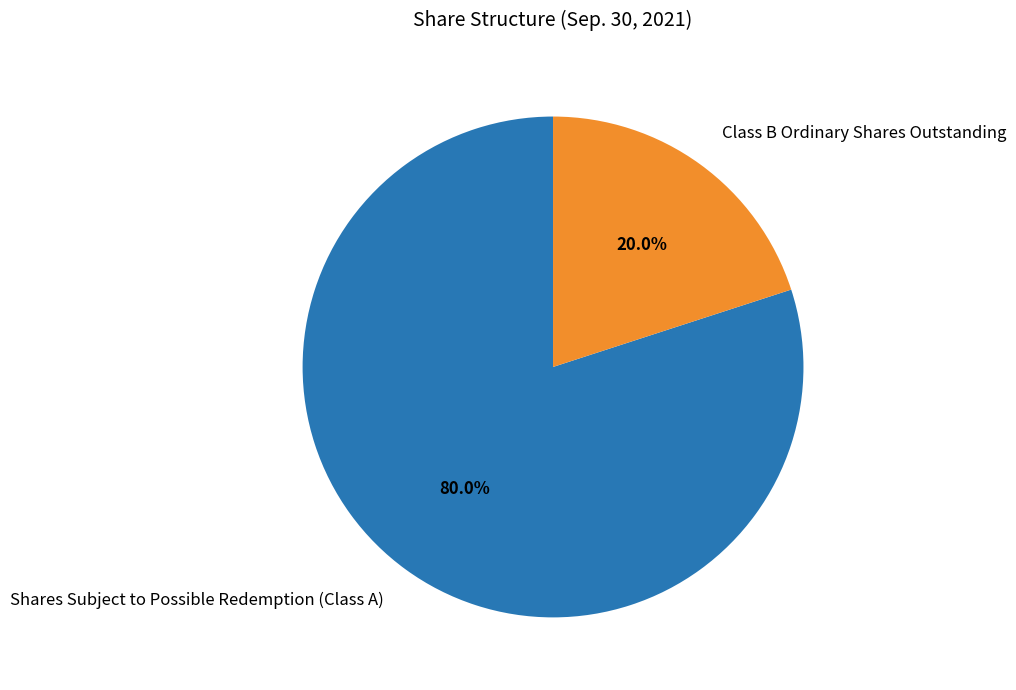

To the nearest percent, what percentage of the pie is Shares Subject to Possible Redemption (Class A)?

80%